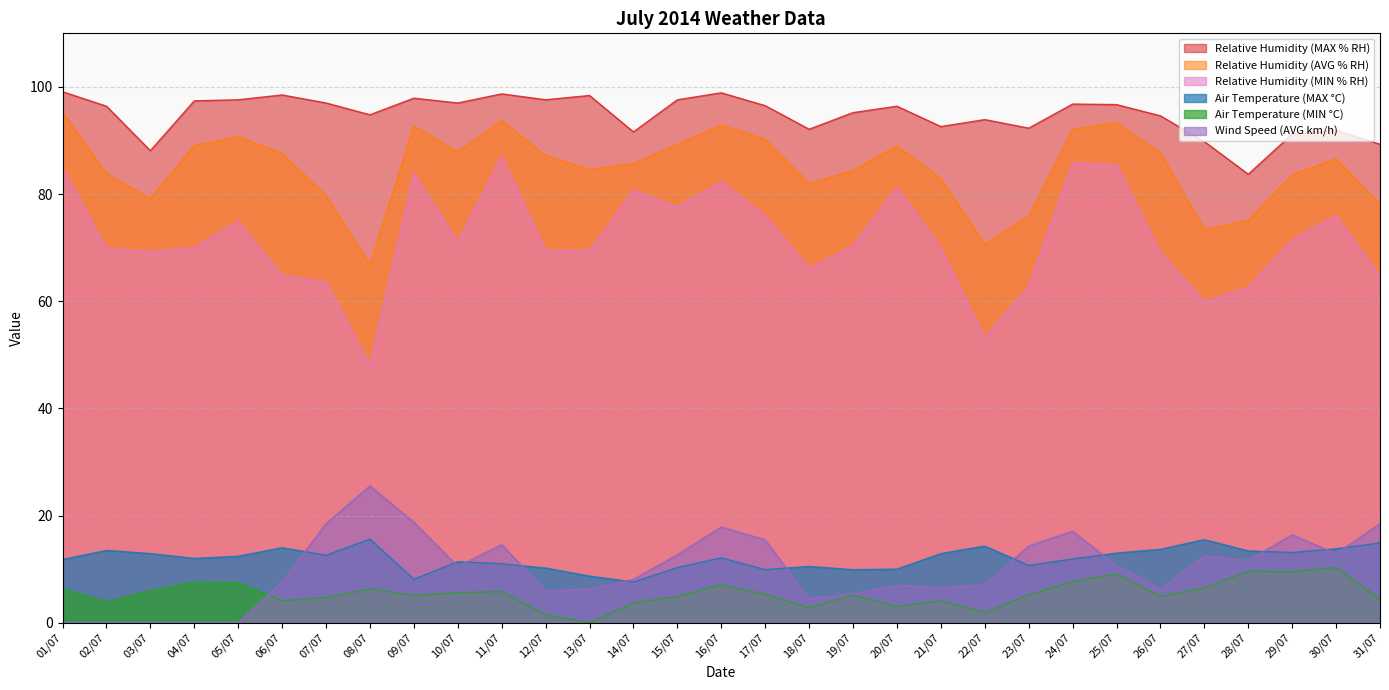

What is the difference between the Relative Humidity (AVG % RH) values at 21/07 and 29/07?

0.7